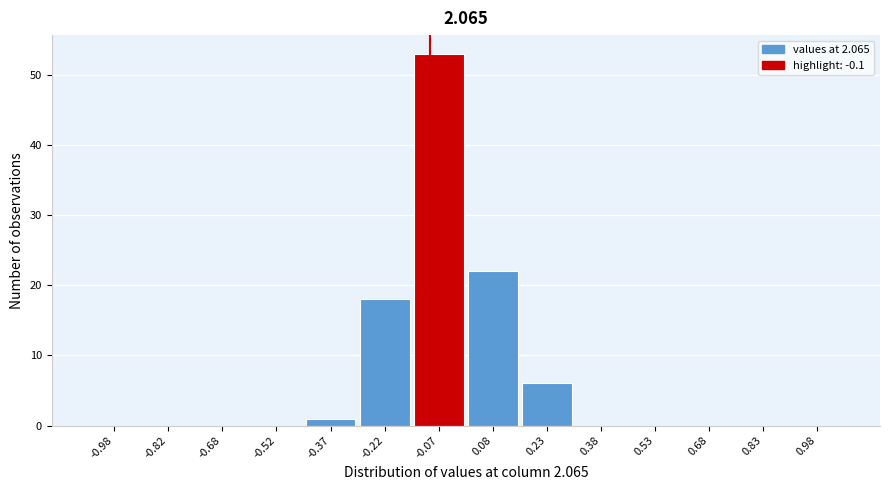

How tall is the bar that spans 0.15 to 0.30 on the x-axis? Neither the bar edges nor the heights are printed on the chart, so give them approximately, as read against the axes.

6